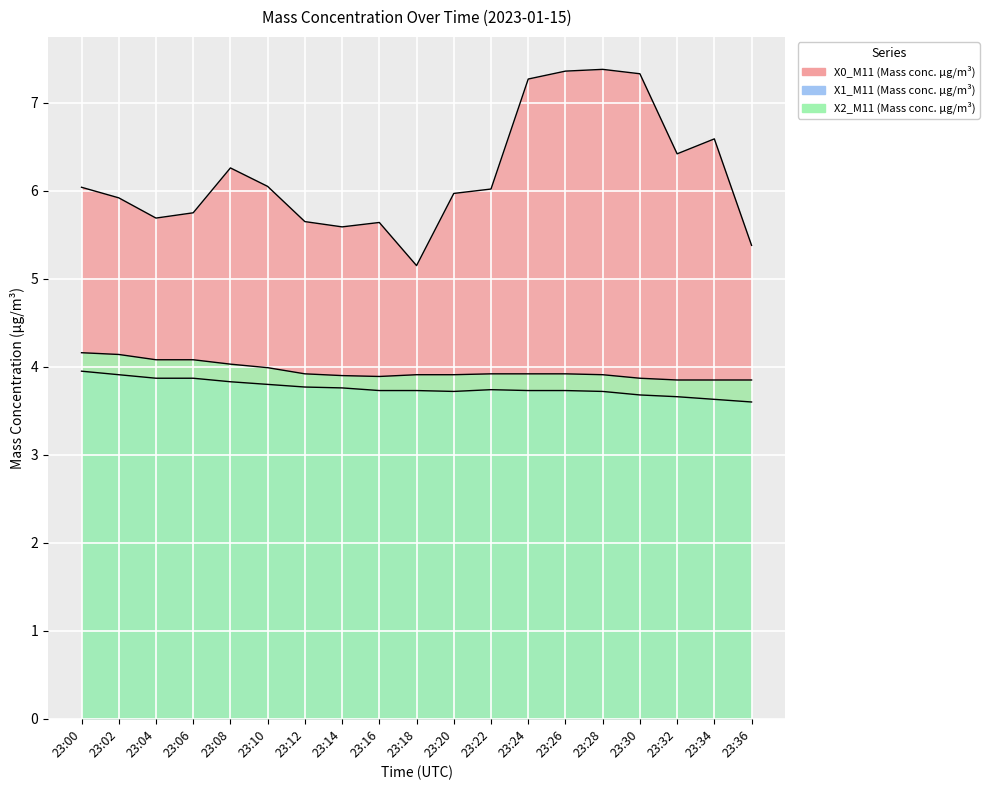

True or false: X1_M11 (Mass conc. μg/m³) has a value of 3.7 at 23:18.

True